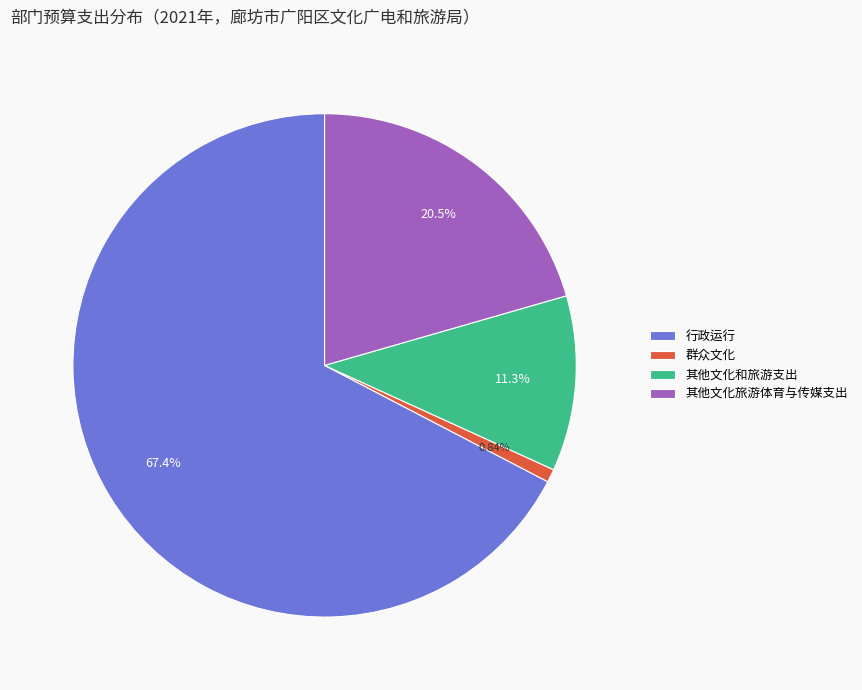

How many segments does this pie chart have?

4